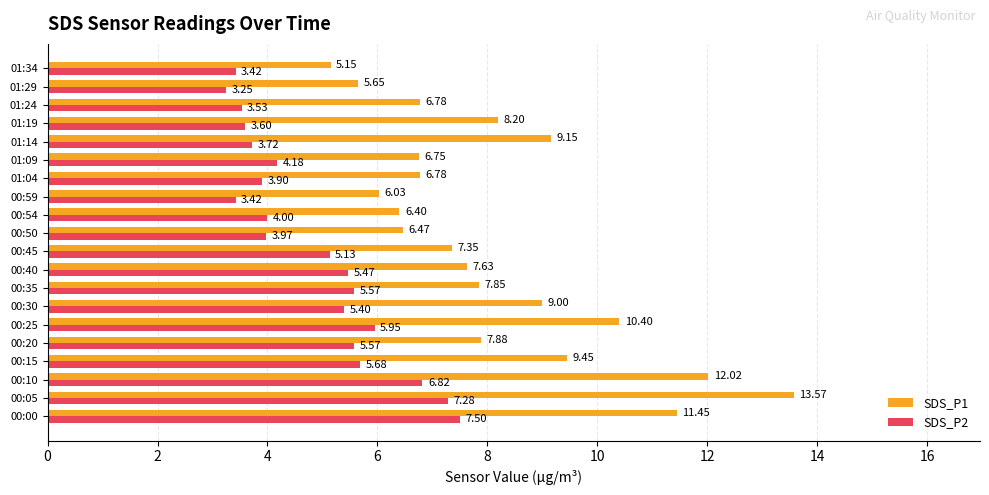

At which category is the sum across all series the highest?

00:05